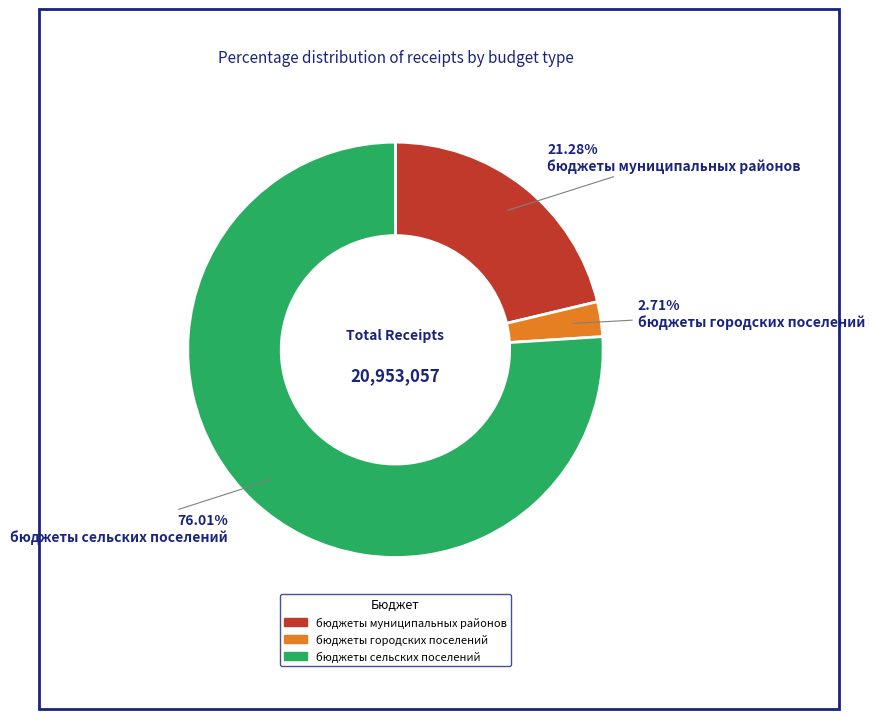

True or false: бюджеты муниципальных районов accounts for 28% of the total.

False